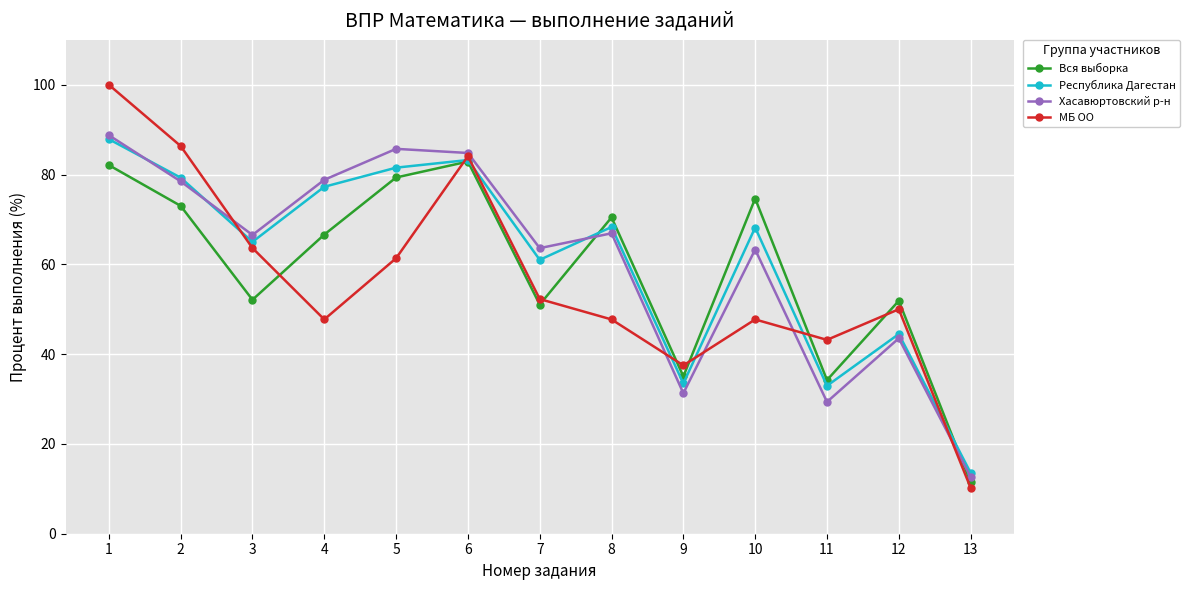

Where is the first local minimum for МБ ОО?

4